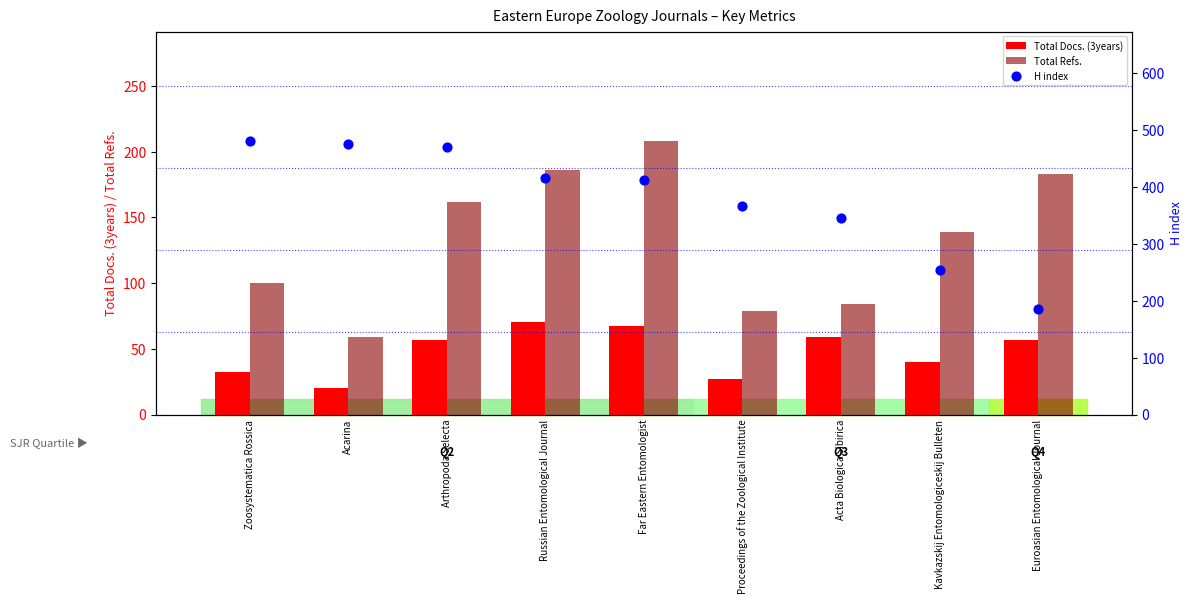

Which series has the widest spread of Y values?

H index